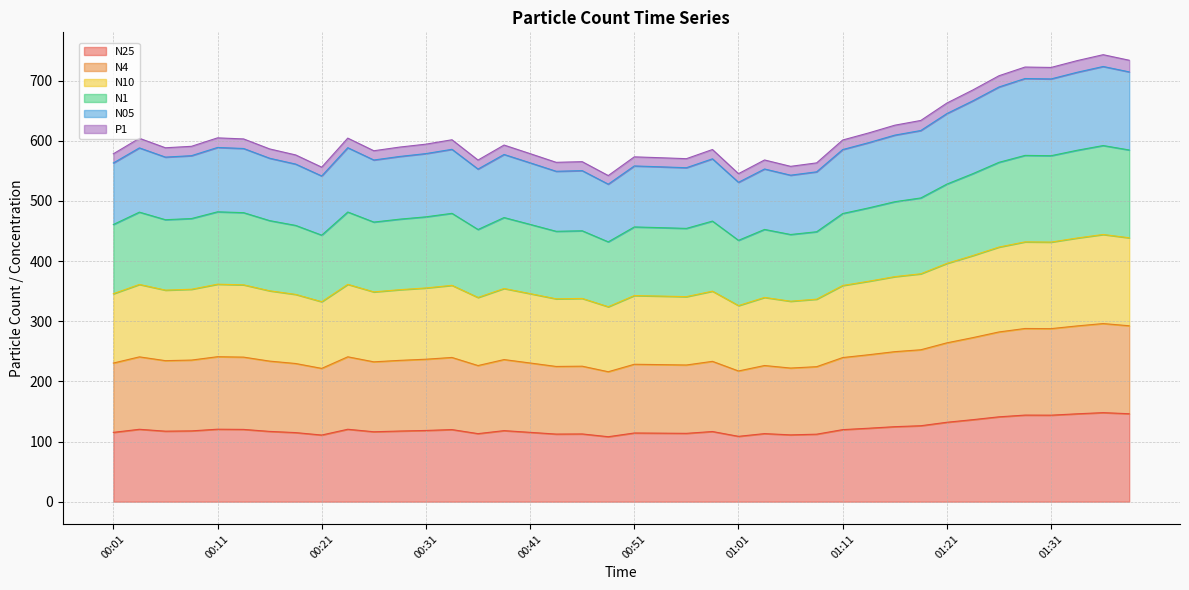

What is the greatest value displayed?

743.1